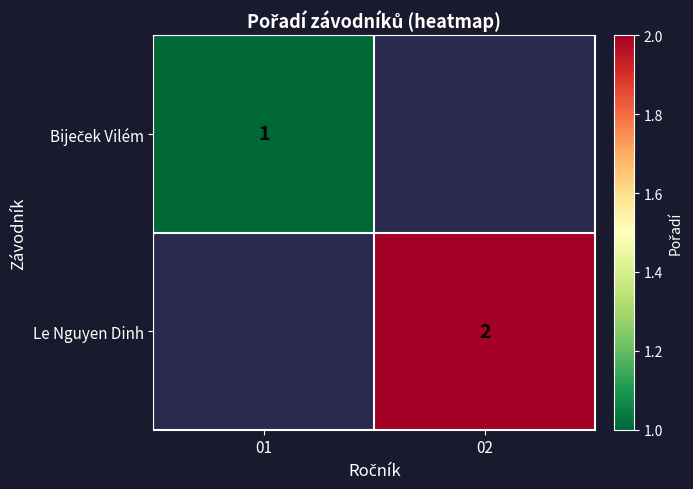

The value of Le Nguyen Dinh at 02 is 2. True or false?

True